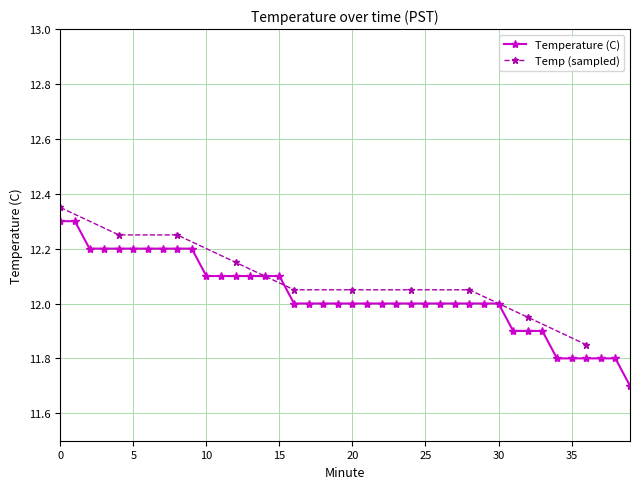

What is the value of the 10th point from the left?

12.2